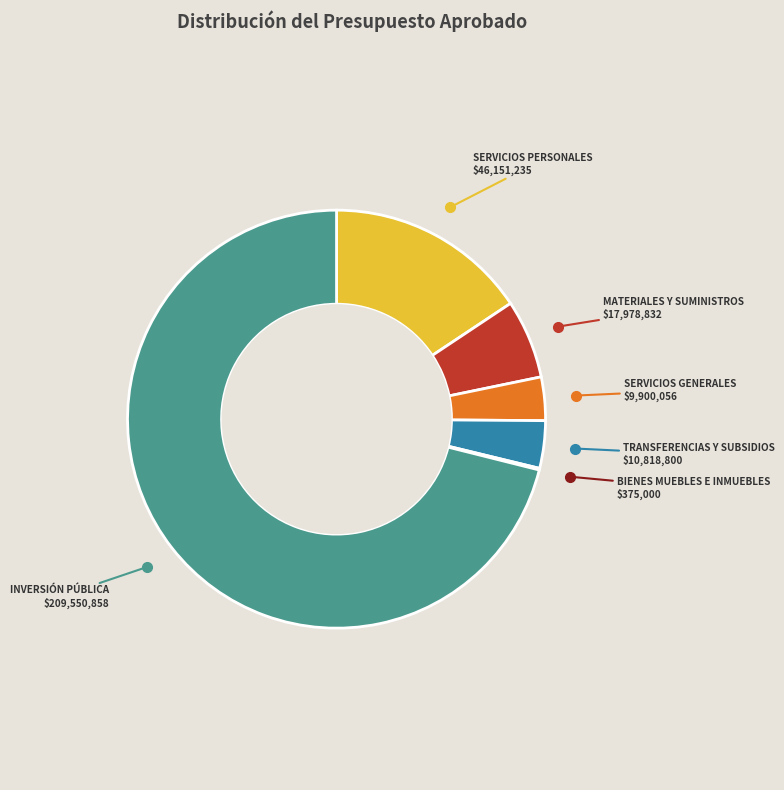

Is there a majority slice in this chart?

Yes